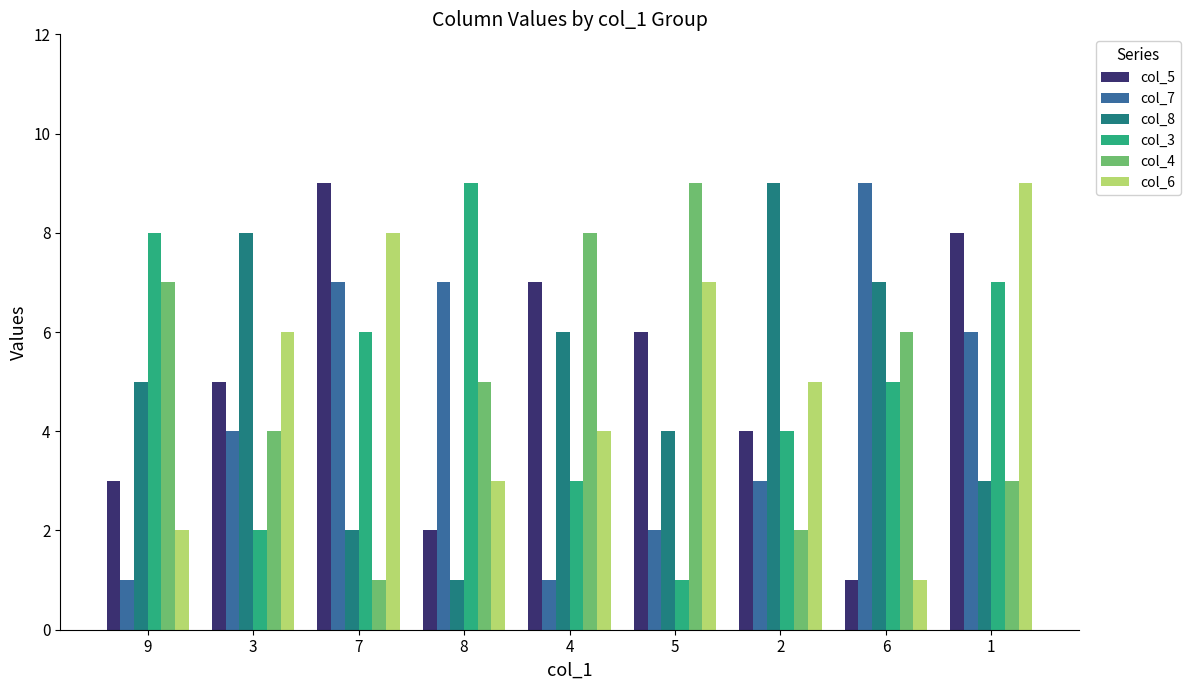

How many data points does each series have?

9